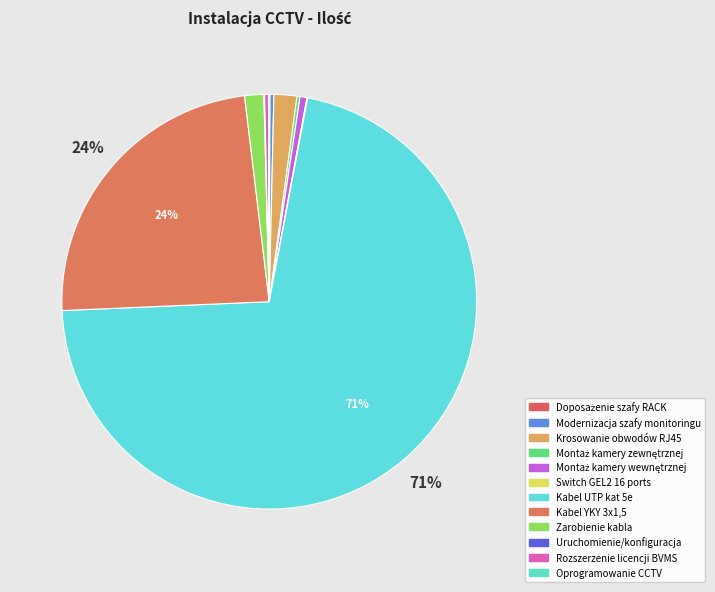

Approximately how many times larger is the value at Montaż kamery wewnętrznej compared to Rozszerzenie licencji BVMS?

1.8